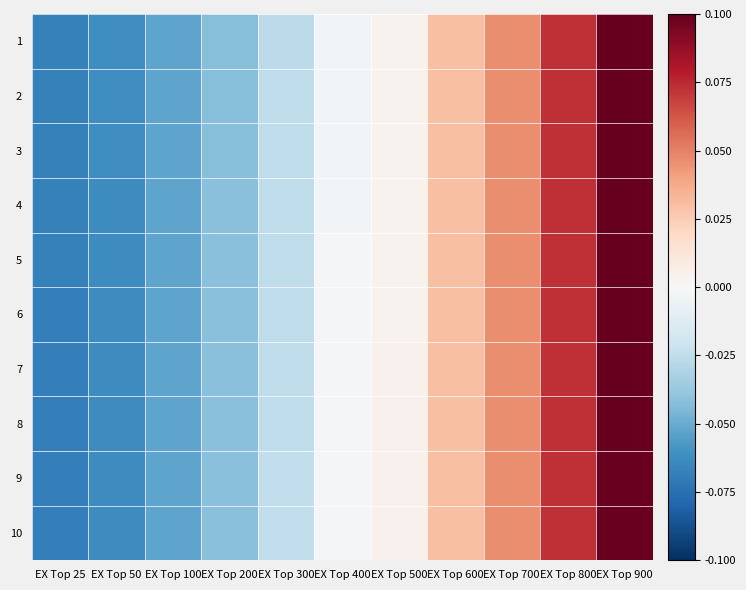

Rank the series at EX Top 800 from lowest to highest value.

10, 9, 8, 7, 6, 5, 4, 3, 2, 1